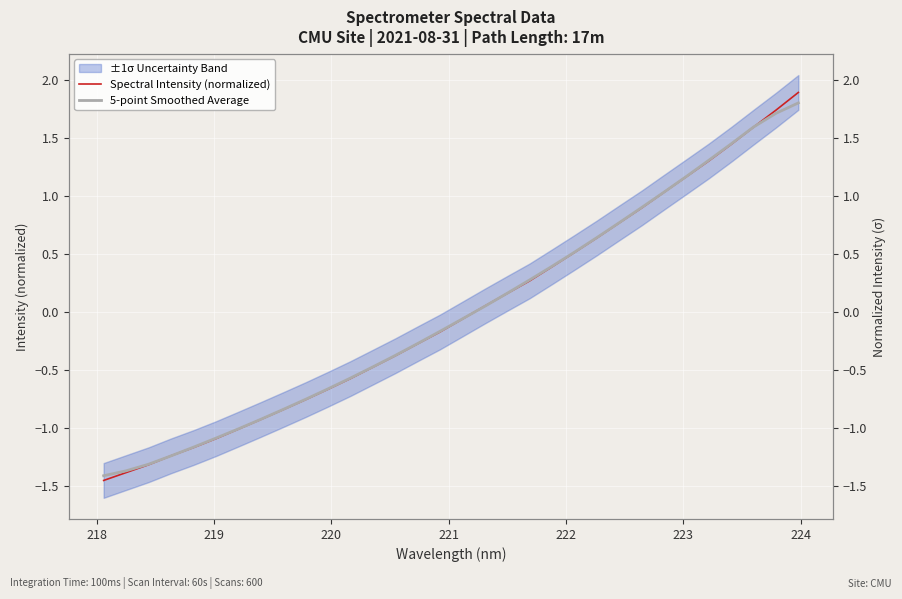

How many values in the 5-point Smoothed Average series exceed 0?

15